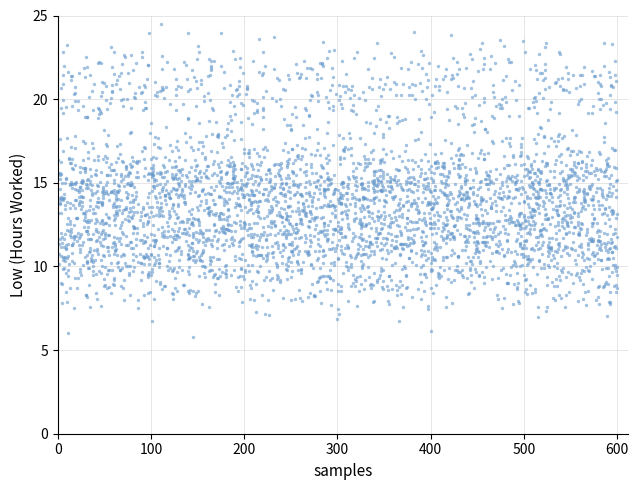

What is the range of X values (max minus min)?

599.7